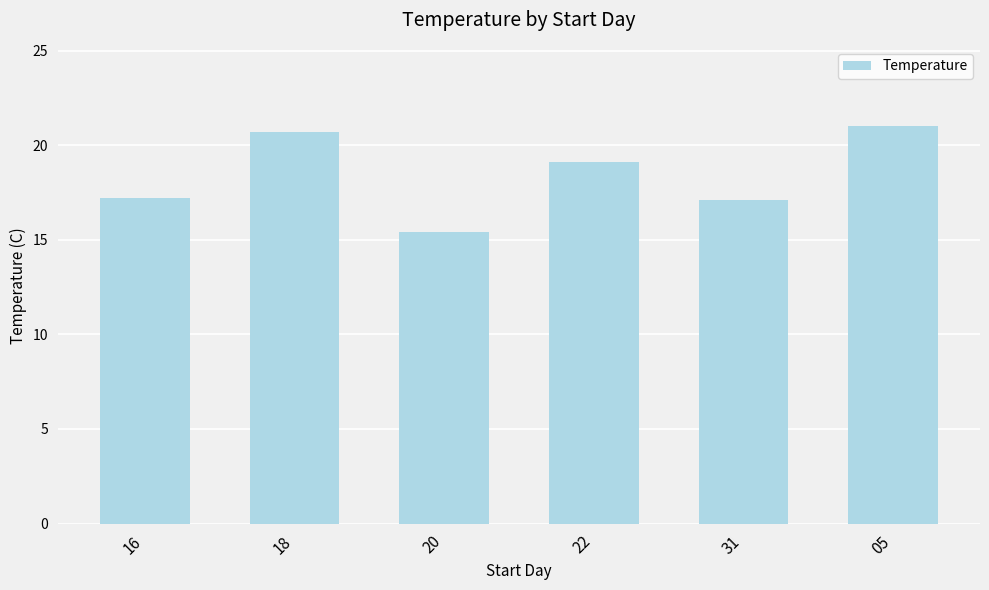

What is the label of the 1st bar from the left?

16